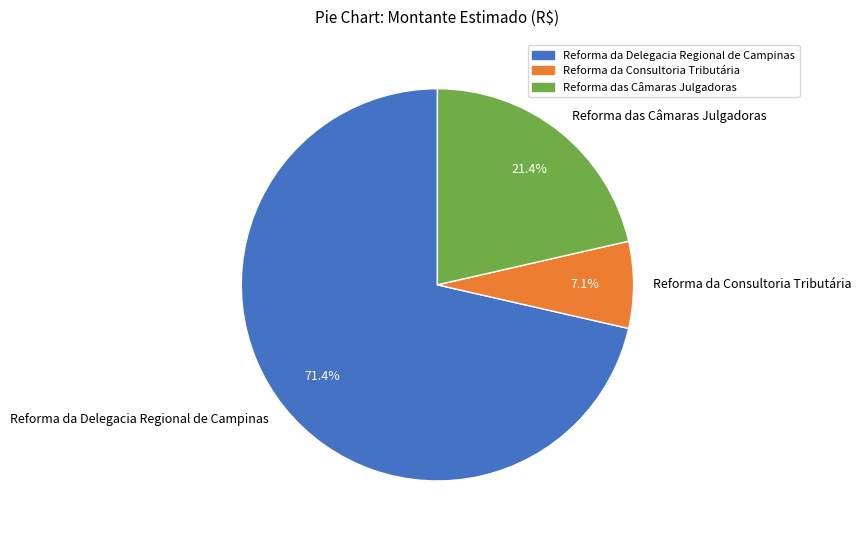

What percentage do Reforma da Delegacia Regional de Campinas and Reforma da Consultoria Tributária together represent?

78.6%